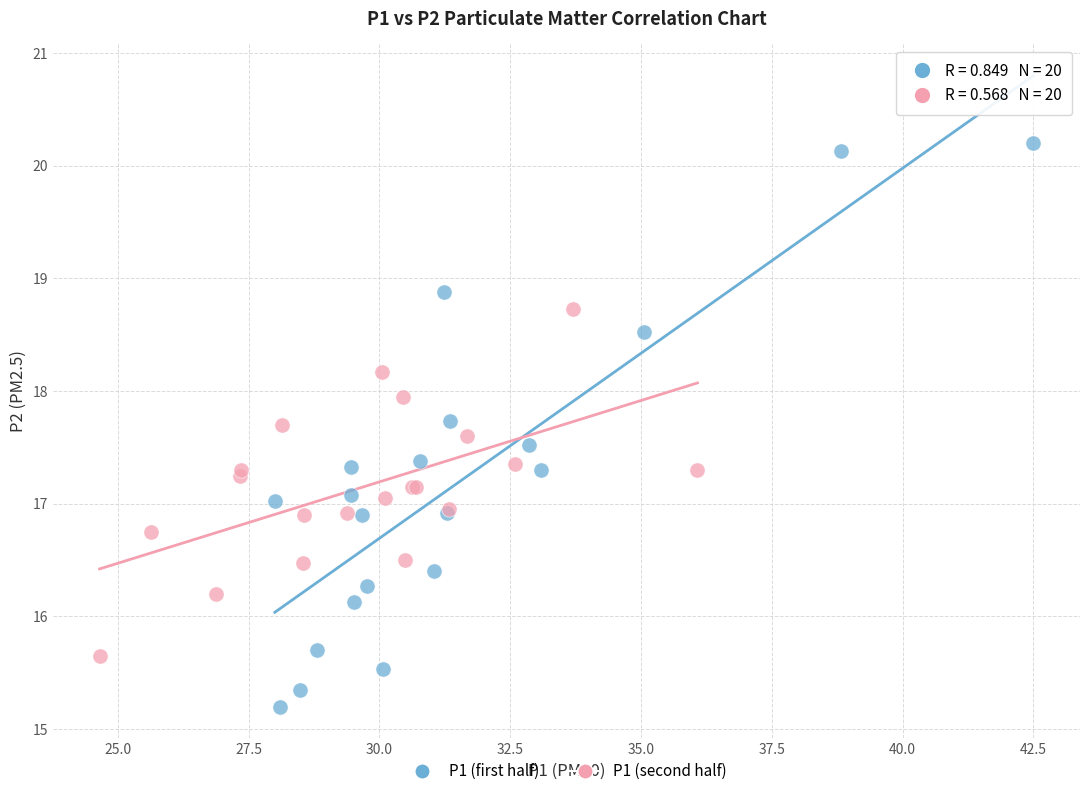

Which series contains the lowest Y value?

P1 (first half)